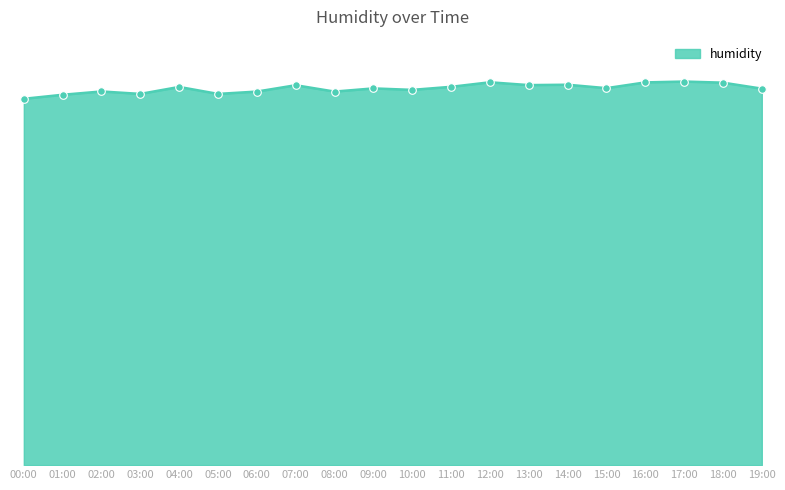

What is the ratio of the value at 18:00 to the value at 06:00?

1.0